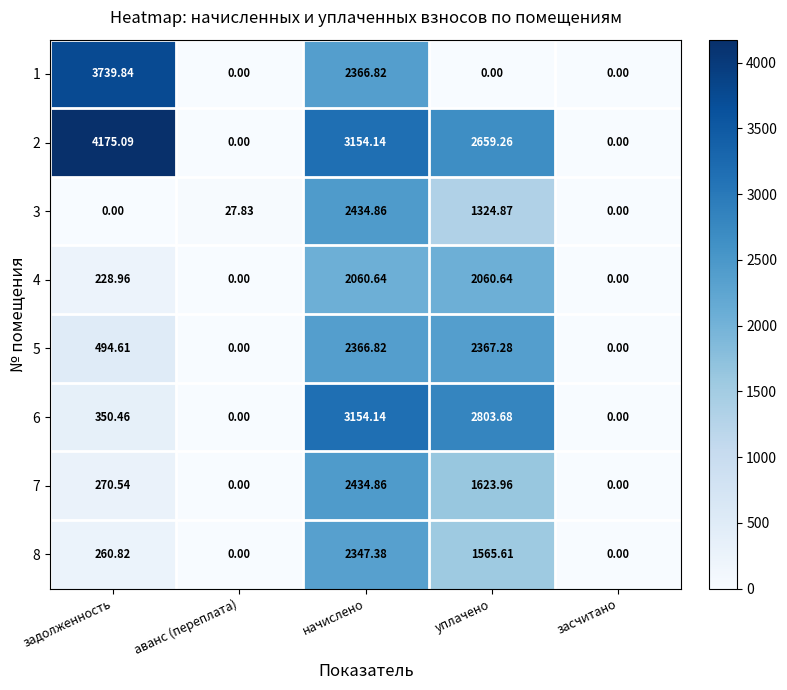

At which label does 1 reach its peak?

задолженность